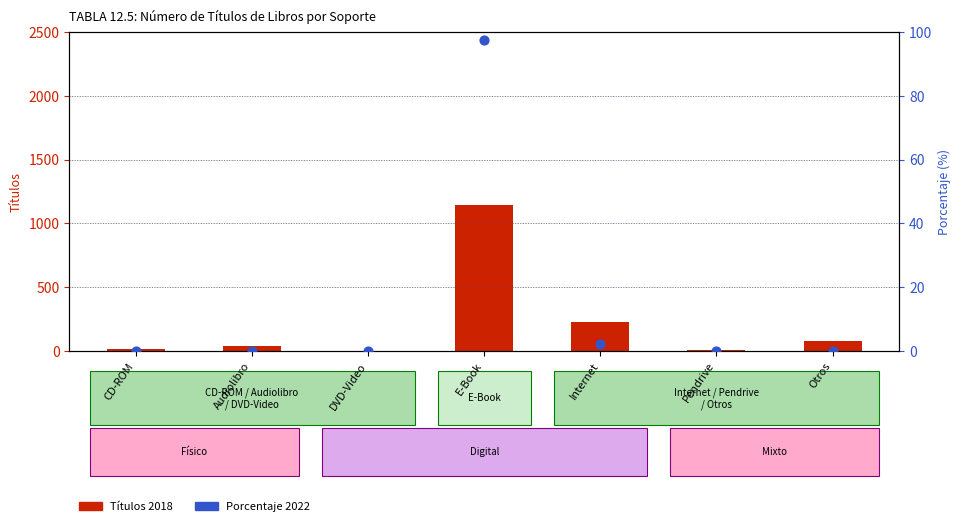

What is the total value across all series at CD-ROM?

17.1